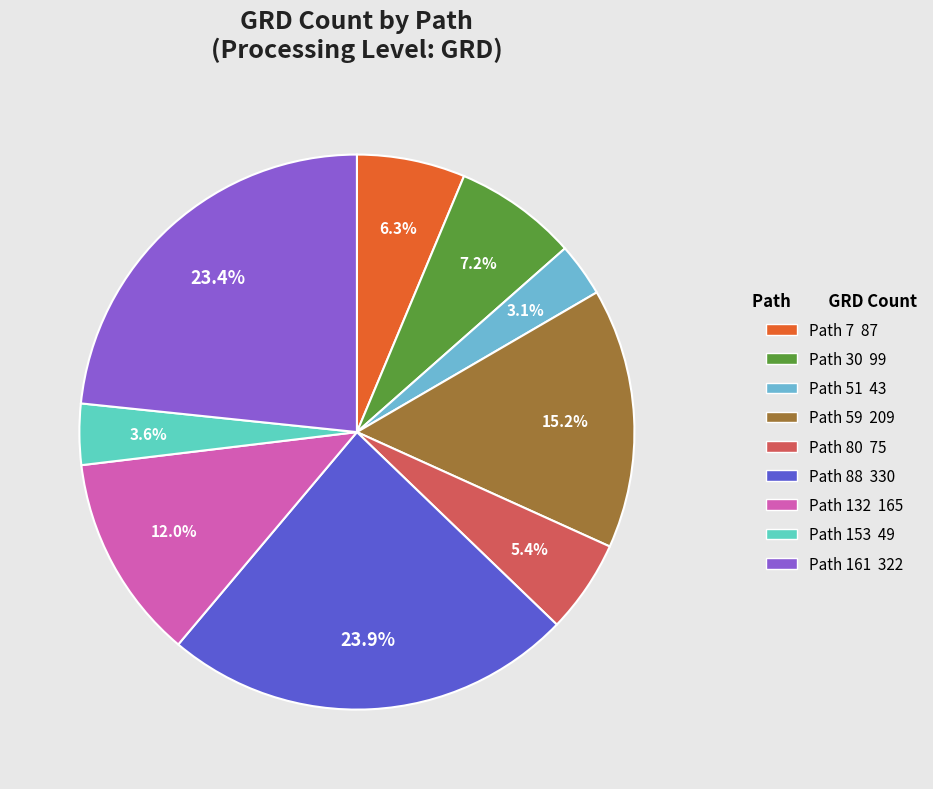

Does any single category account for the majority?

No